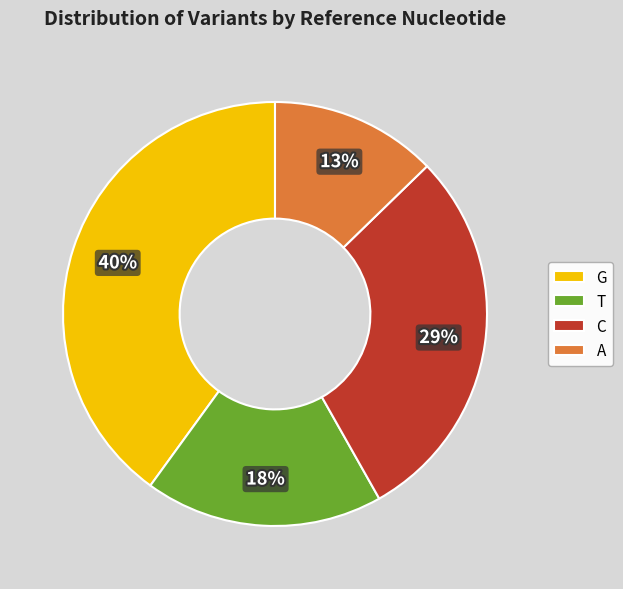

How many segments does this pie chart have?

4